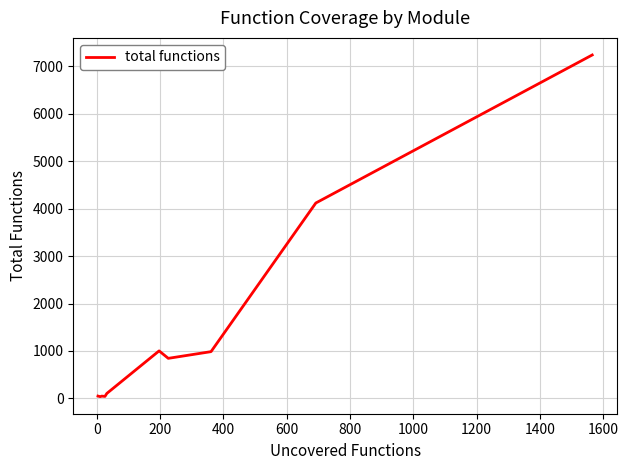

Is this an area chart (filled region under the line)?

No